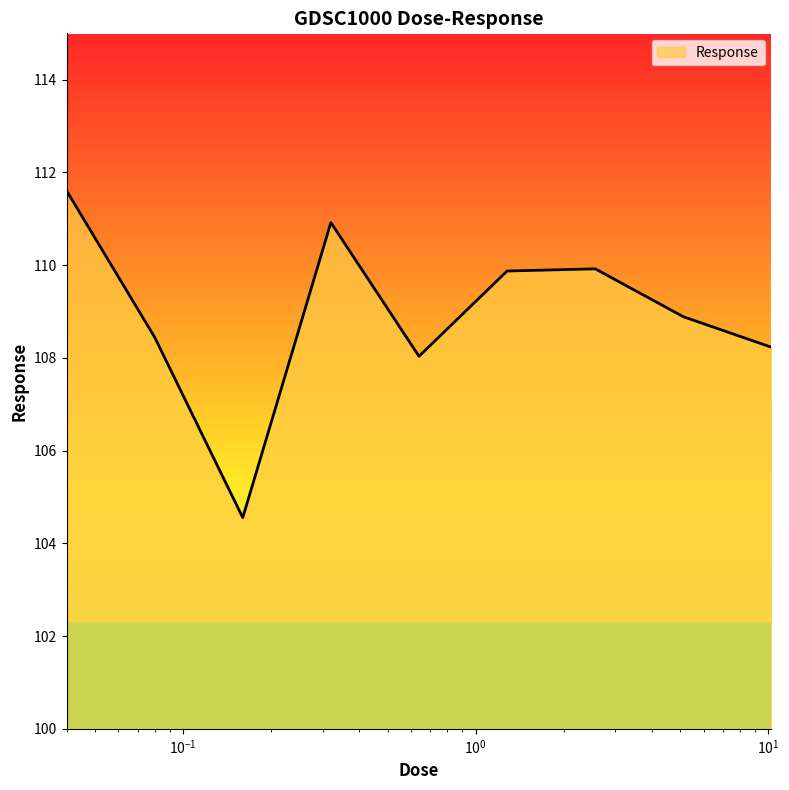

What is the smallest value displayed?

104.6